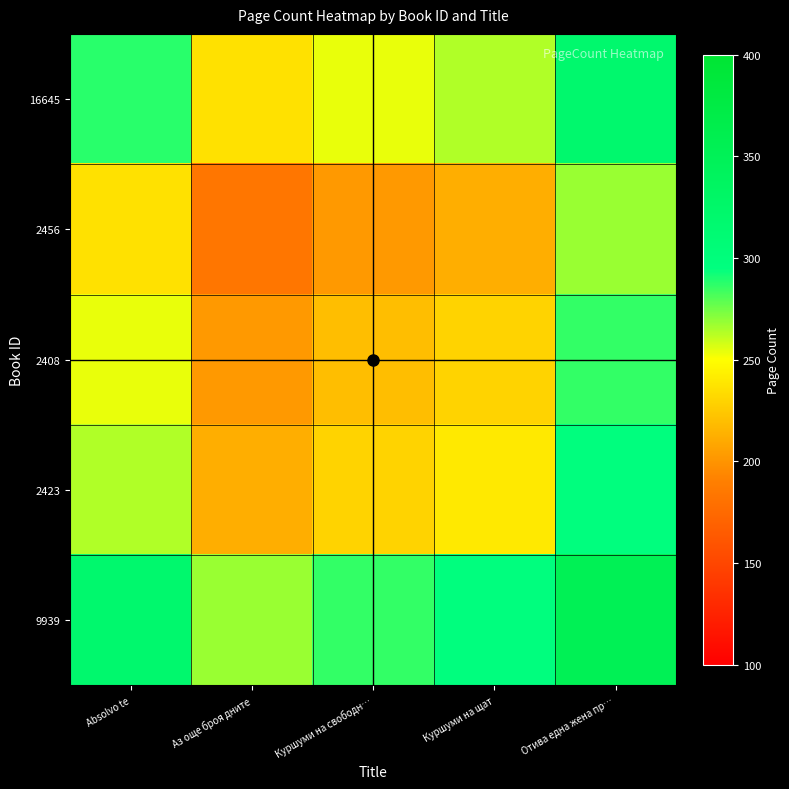

Reading left to right, list all the values displayed in this chart.

16645: Absolvo te=288	Аз още броя дните=236	Куршуми на свободн…=254	Куршуми на щат=264	Отива една жена пр…=320
2456: Absolvo te=236	Аз още броя дните=184	Куршуми на свободн…=202	Куршуми на щат=212	Отива една жена пр…=268
2408: Absolvo te=254	Аз още броя дните=202	Куршуми на свободн…=220	Куршуми на щат=230	Отива една жена пр…=286
2423: Absolvo te=264	Аз още броя дните=212	Куршуми на свободн…=230	Куршуми на щат=240	Отива една жена пр…=296
9939: Absolvo te=320	Аз още броя дните=268	Куршуми на свободн…=286	Куршуми на щат=296	Отива една жена пр…=352